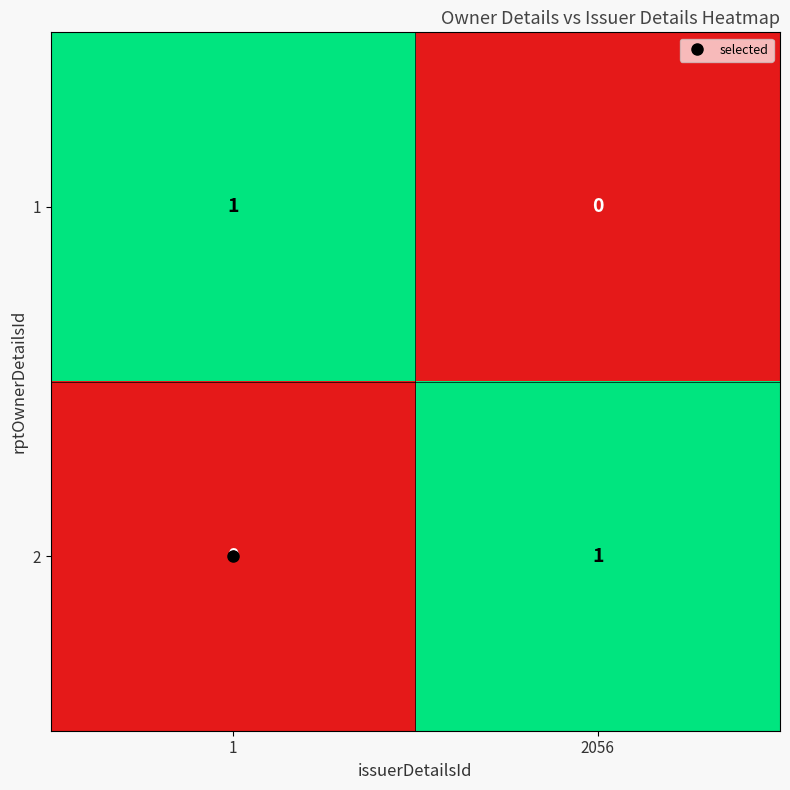

At 2056, list the series in order from smallest to largest.

1, 2